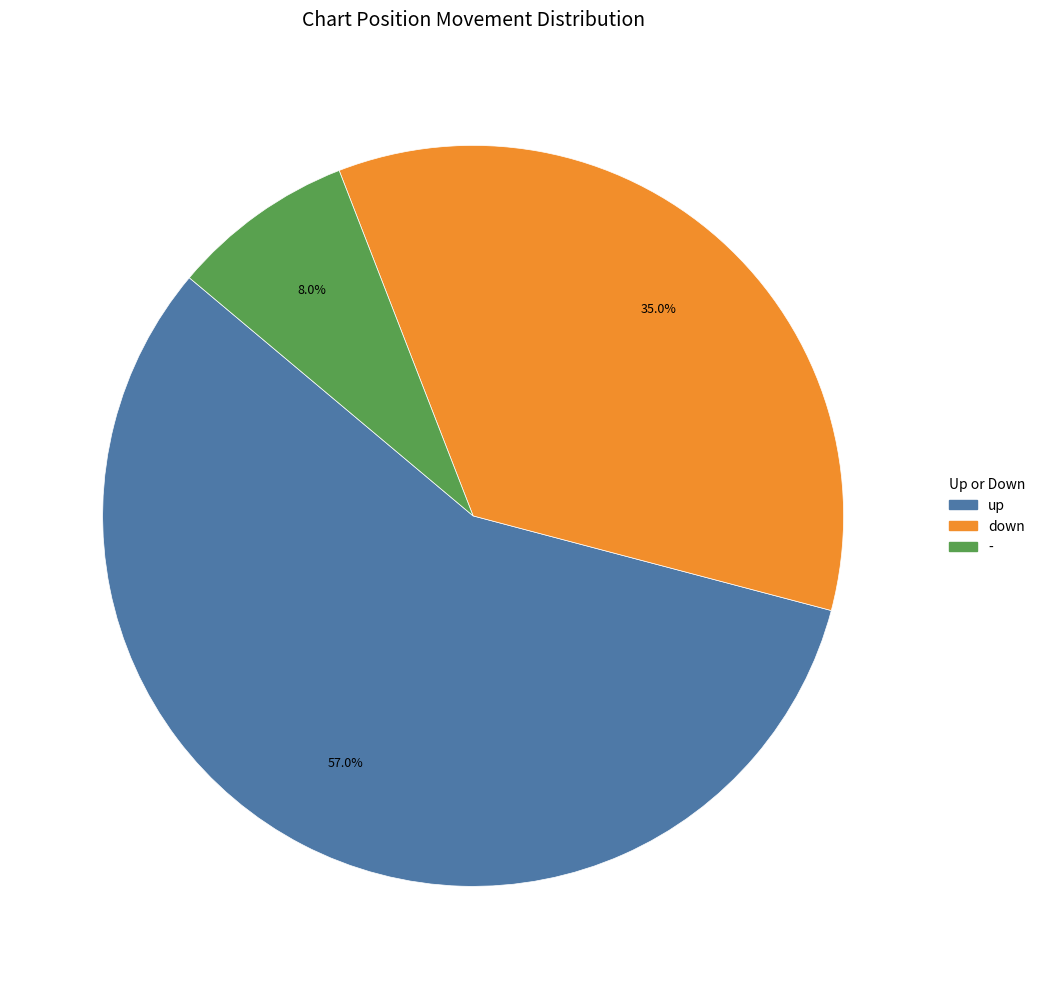

Is there a majority slice in this chart?

Yes